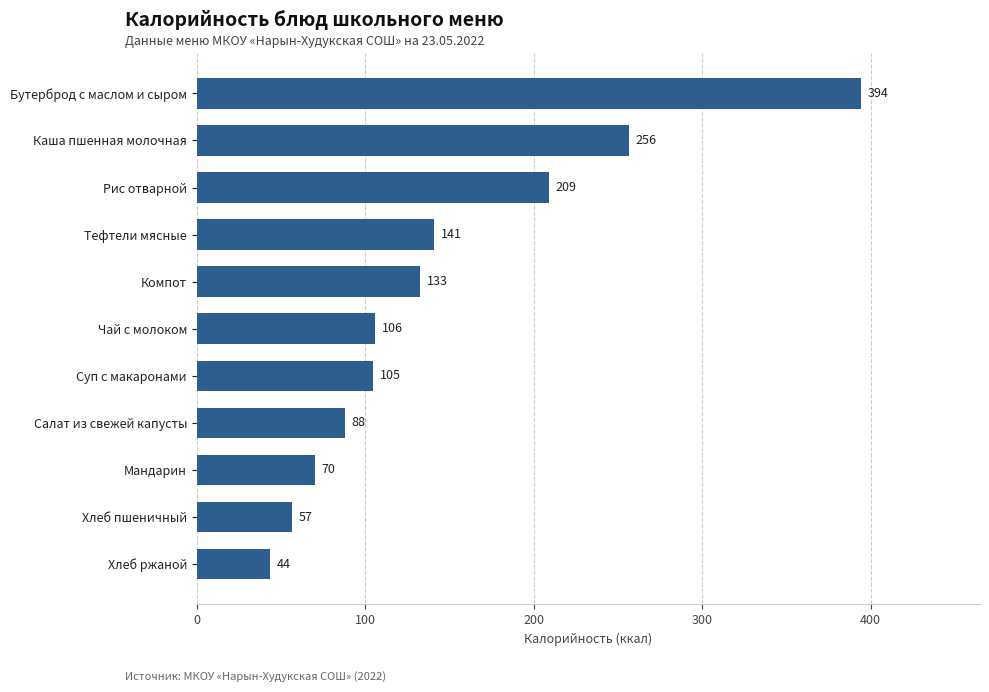

What is the change in value from Мандарин to Чай с молоком?

+36.0